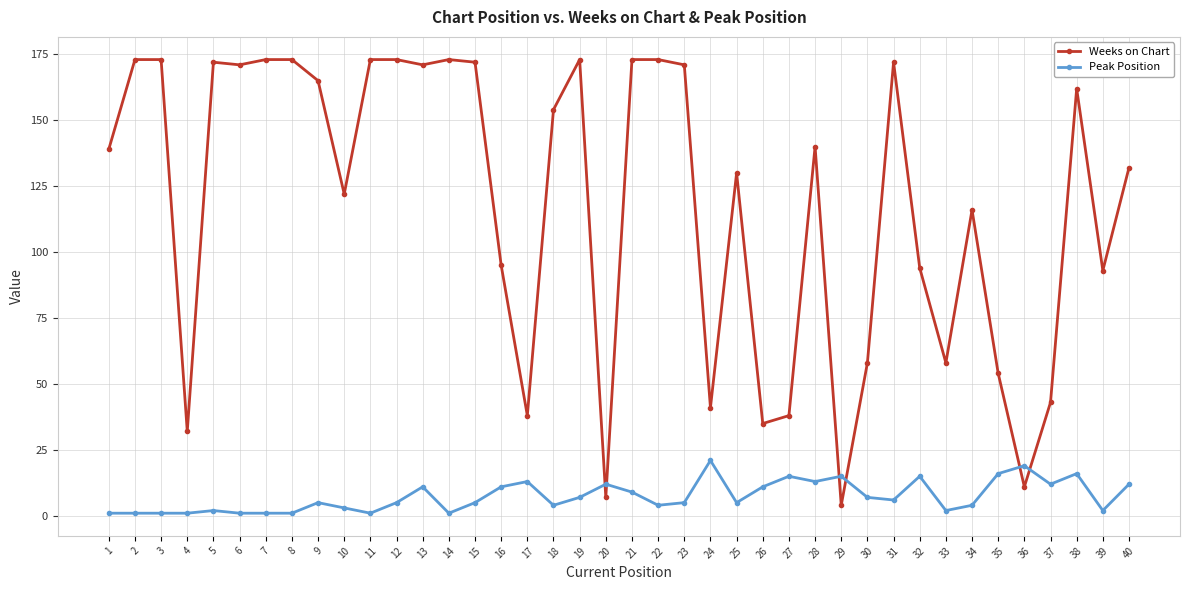

Between which two adjacent categories do Weeks on Chart and Peak Position first intersect?

19 and 20